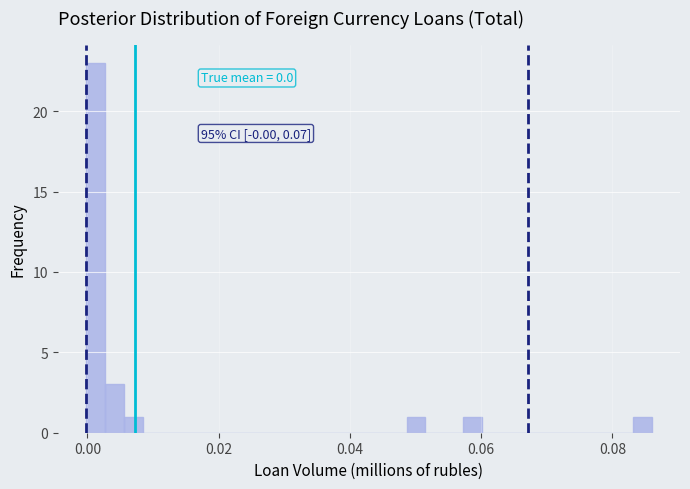

Read against the x-axis, roughly where is the centre of the tallest bar?

0.002